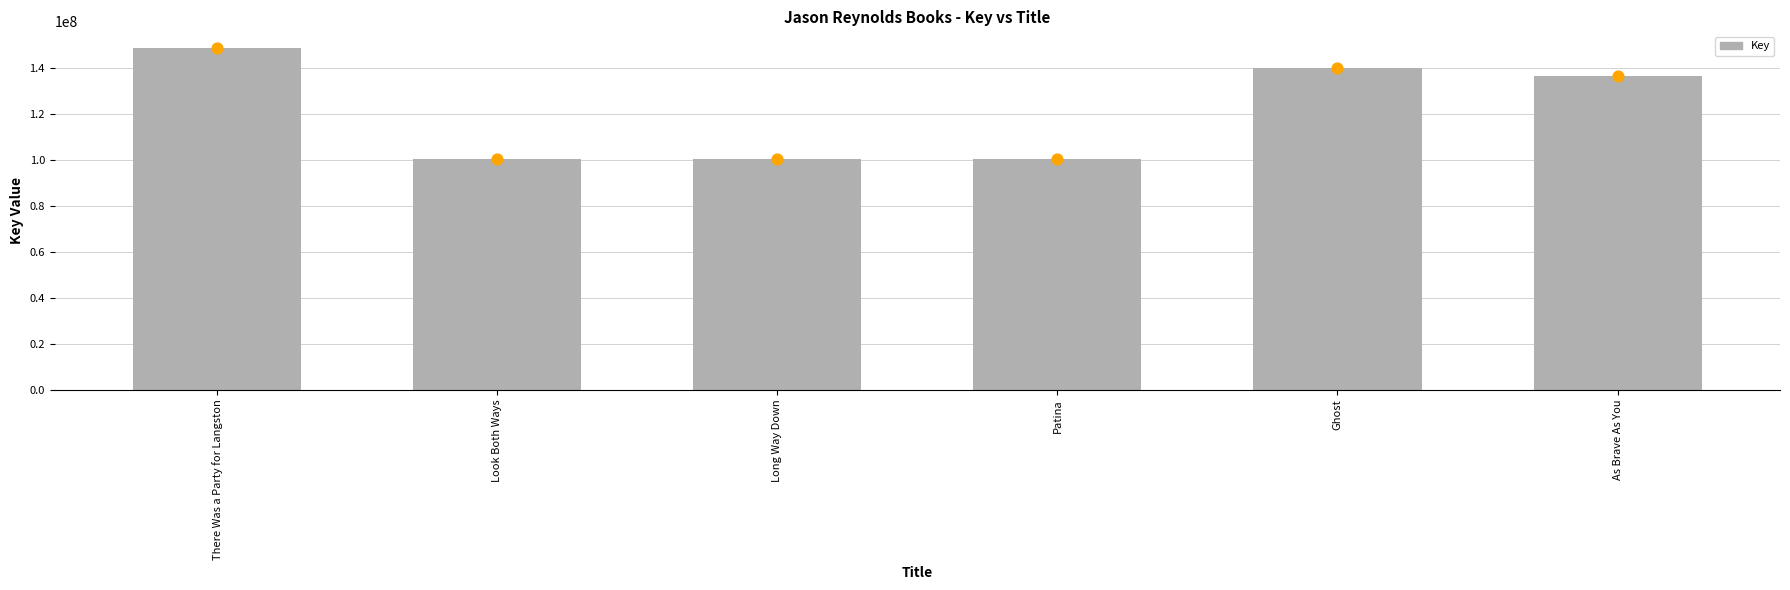

What is the change in value from Look Both Ways to Ghost?

+39414224